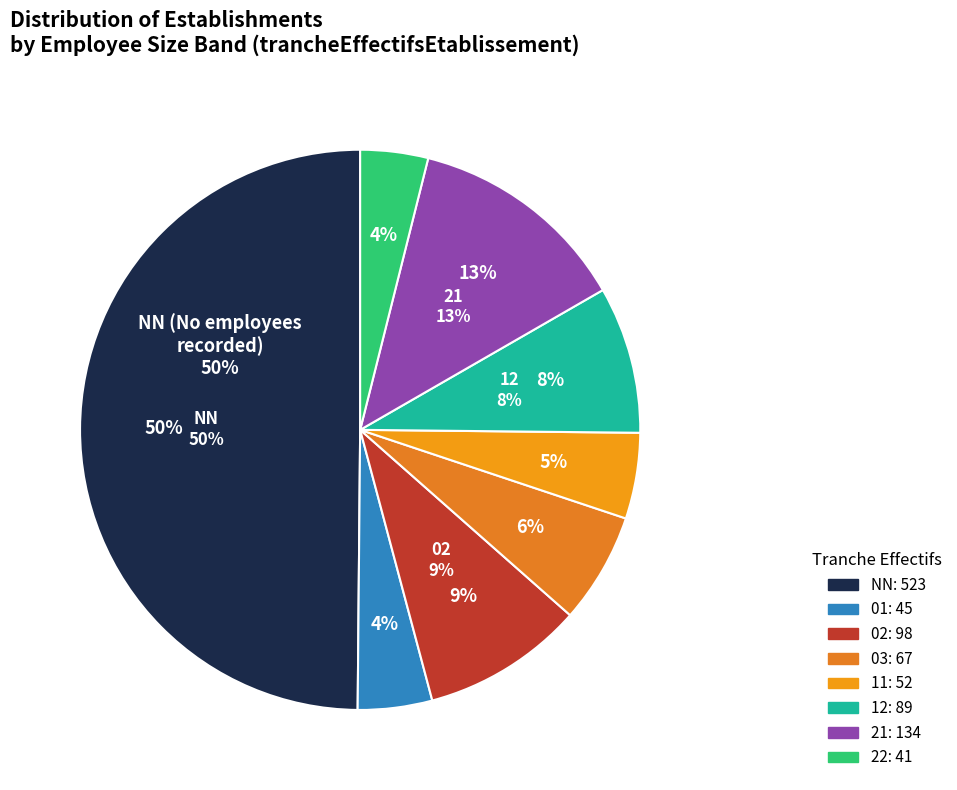

Does any single category account for the majority?

No